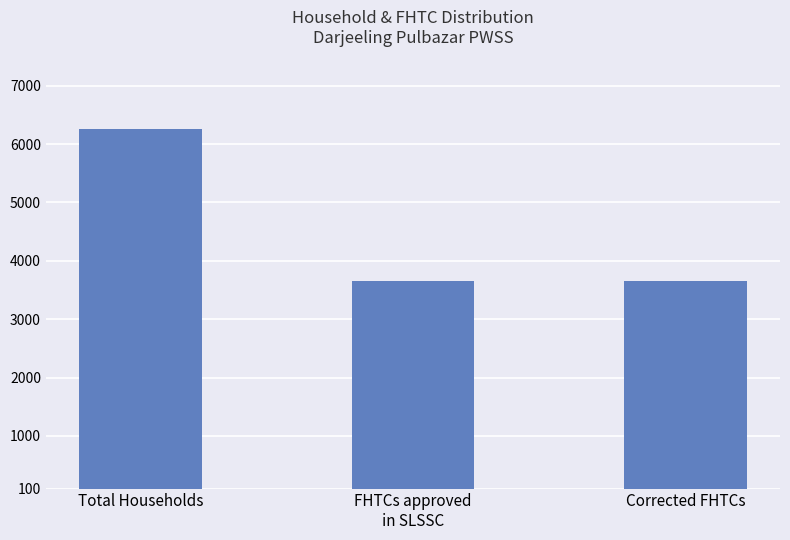

What is the approximate value at Total Households?

6250